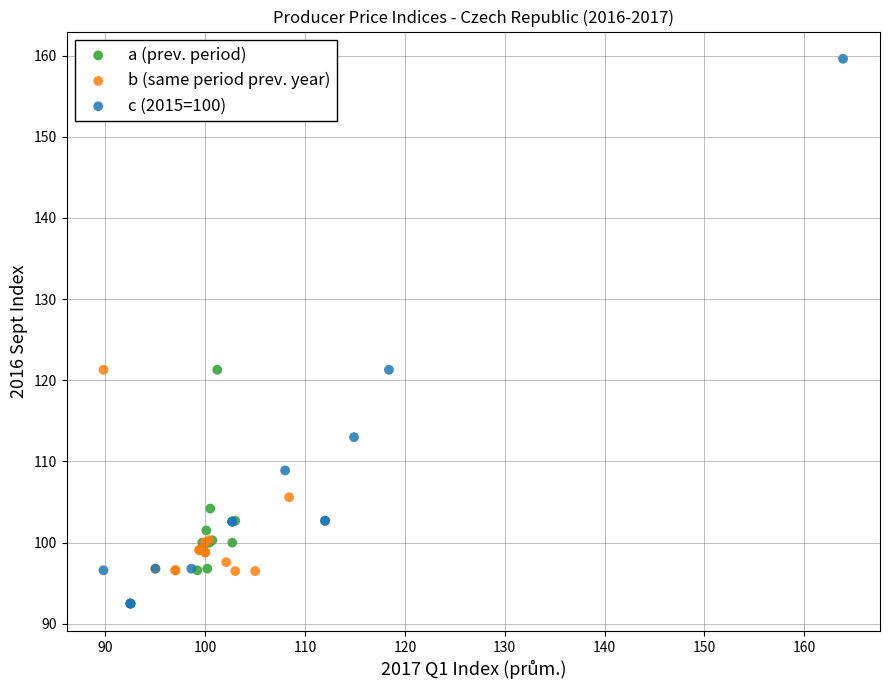

Which series reaches the minimum Y coordinate?

c (2015=100)